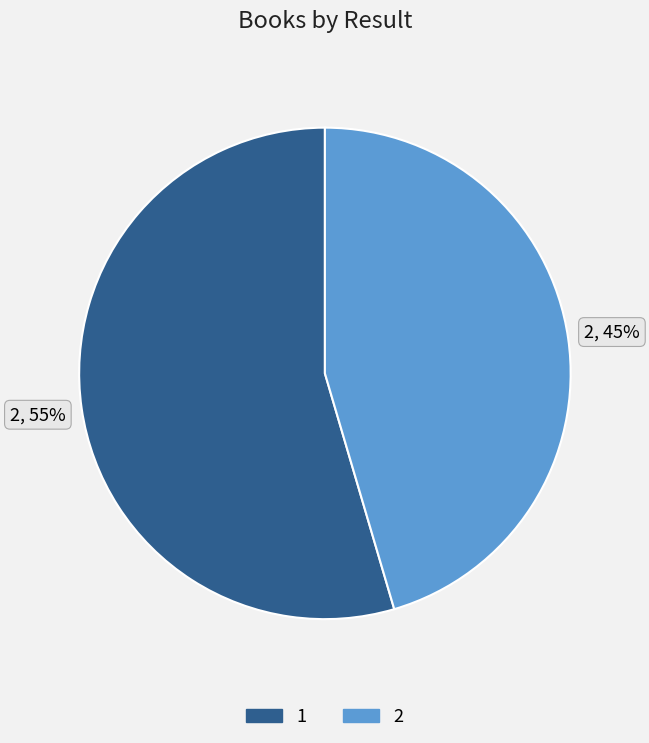

The 1 slice represents 49% of the pie. True or false?

False